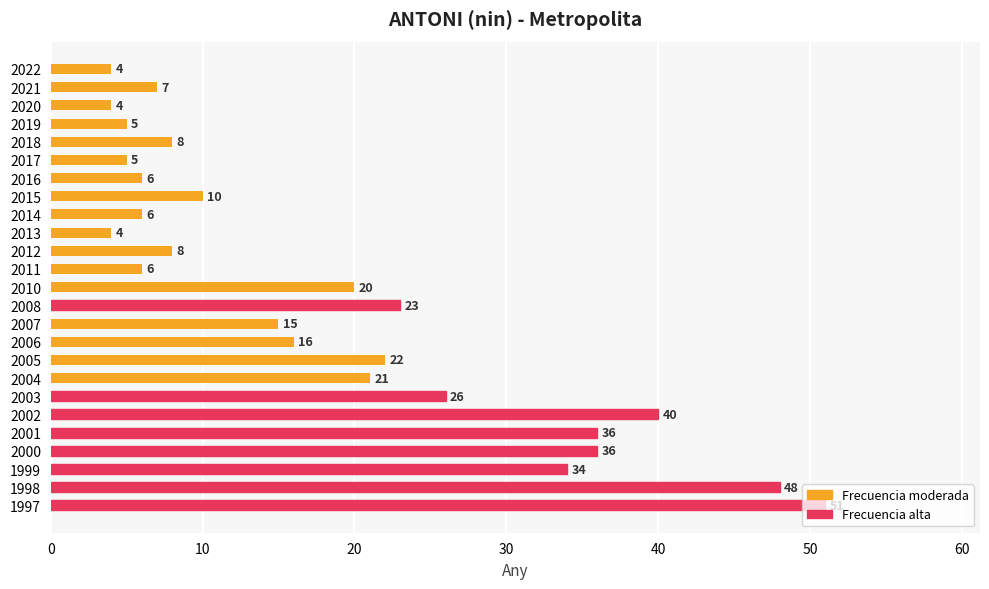

Which label corresponds to the largest value in the chart?

1997